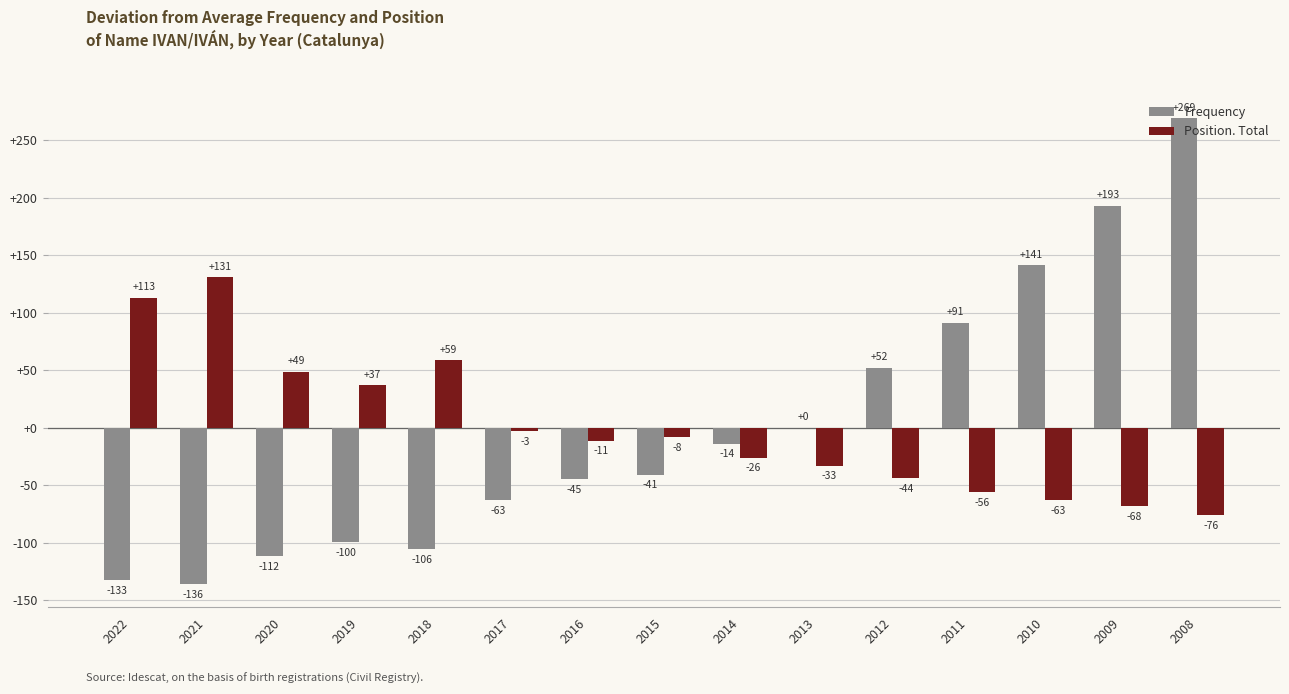

Between 2011 and 2008, which series saw the biggest shift?

Frequency